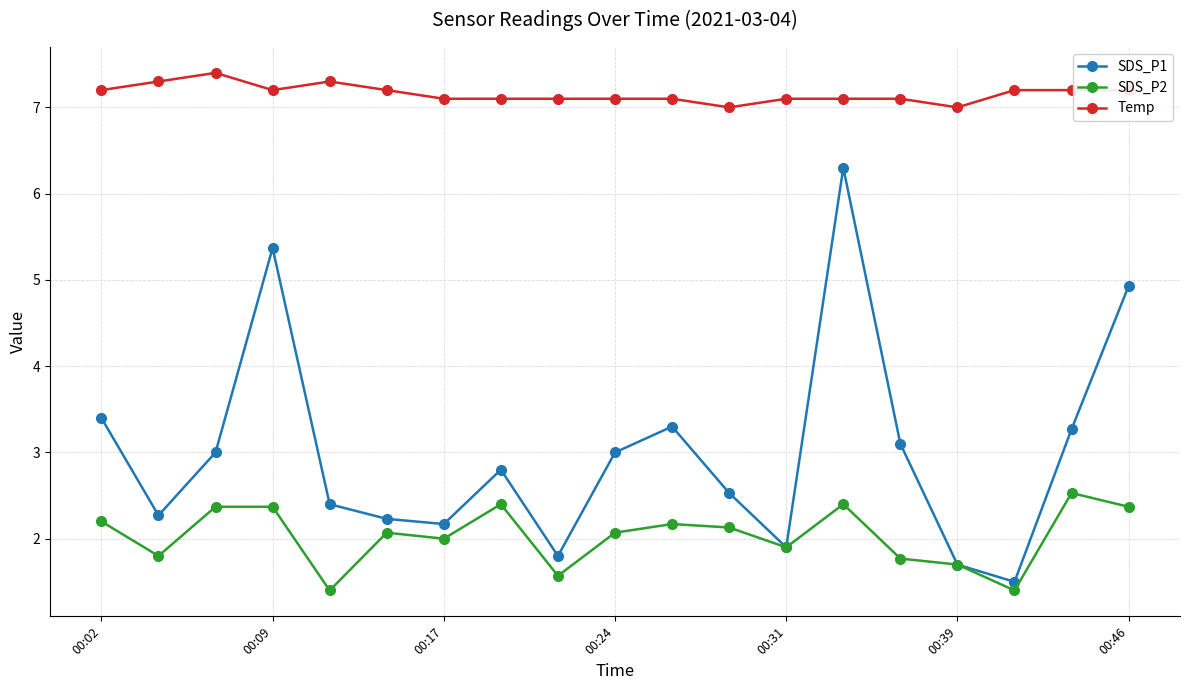

Which series has the largest total across all categories?

Temp